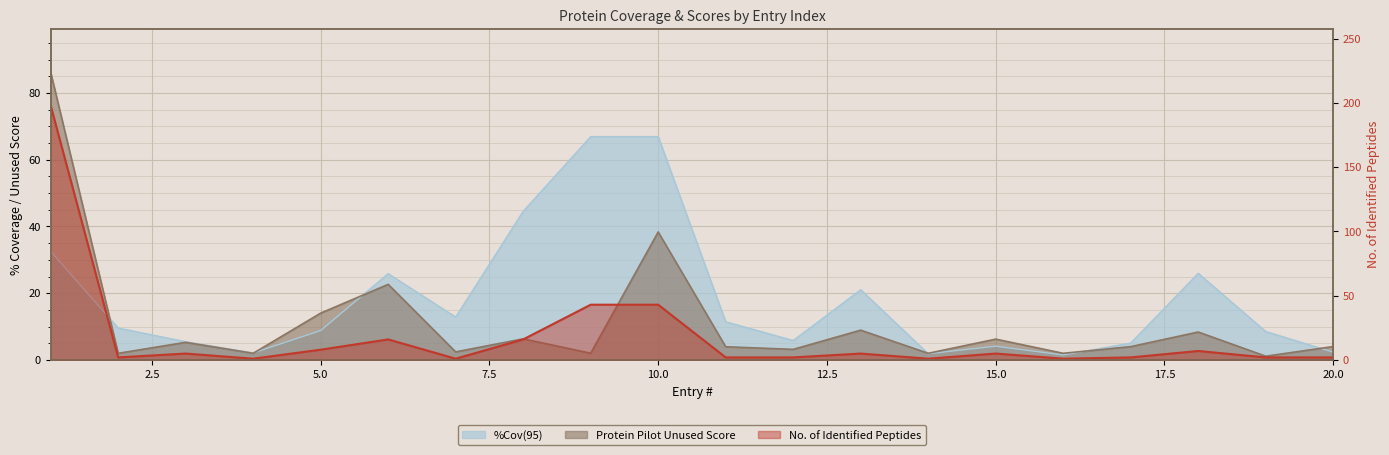

At which label does No. of Identified Peptides reach its peak?

1